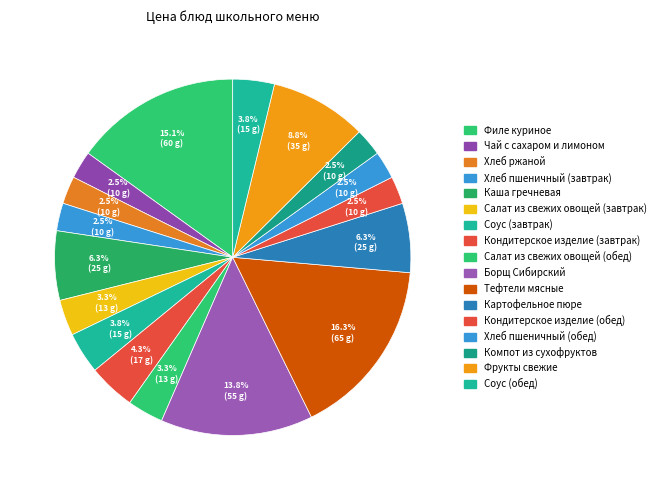

Is the sum of Кондитерское изделие (завтрак) and Салат из свежих овощей (завтрак) greater than half?

No